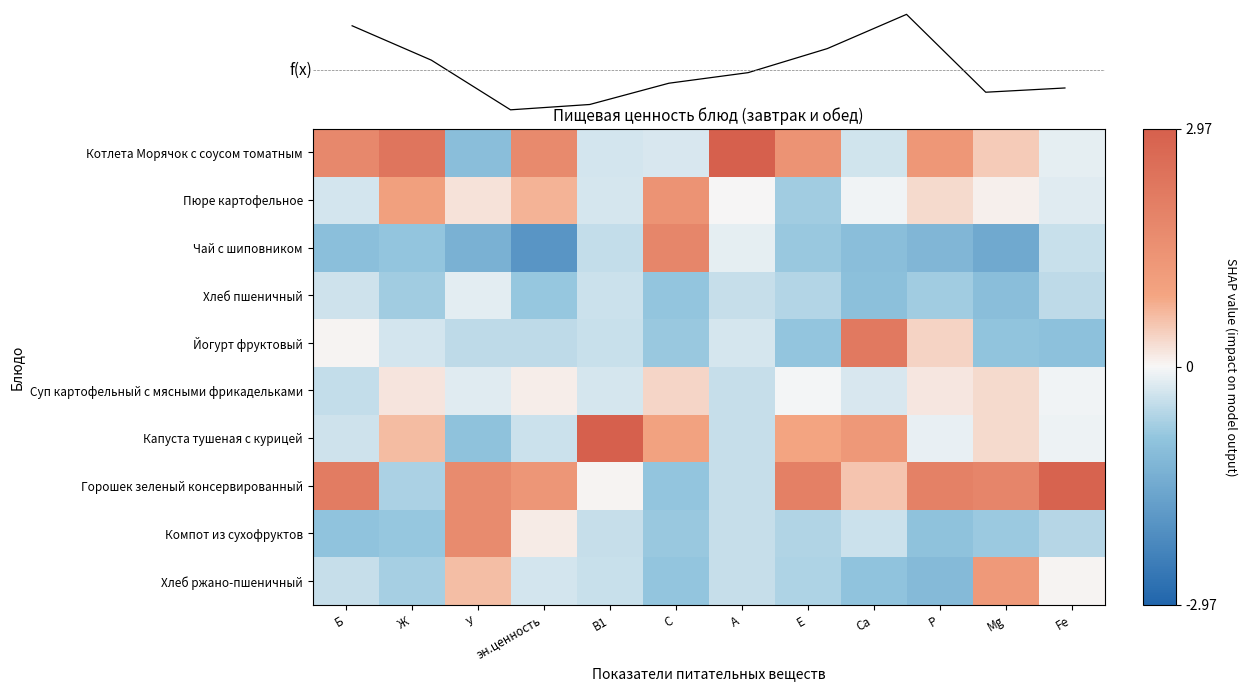

What is the sum of the Хлеб ржано-пшеничный values at Mg and Е?

0.6